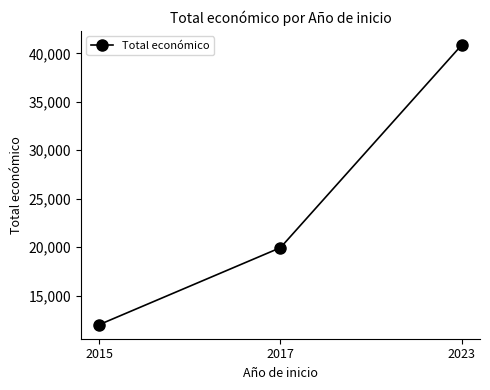

What is the difference between the values at 2017 and 2015?

7950